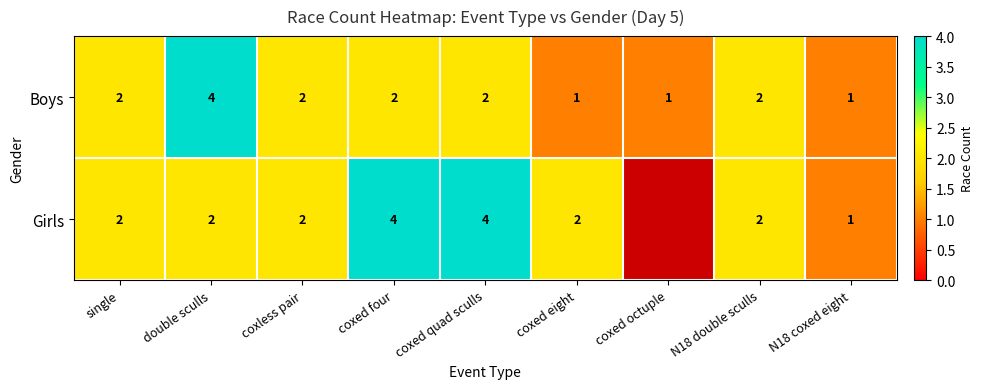

Is it true that Girls equals 1 at N18 coxed eight?

True